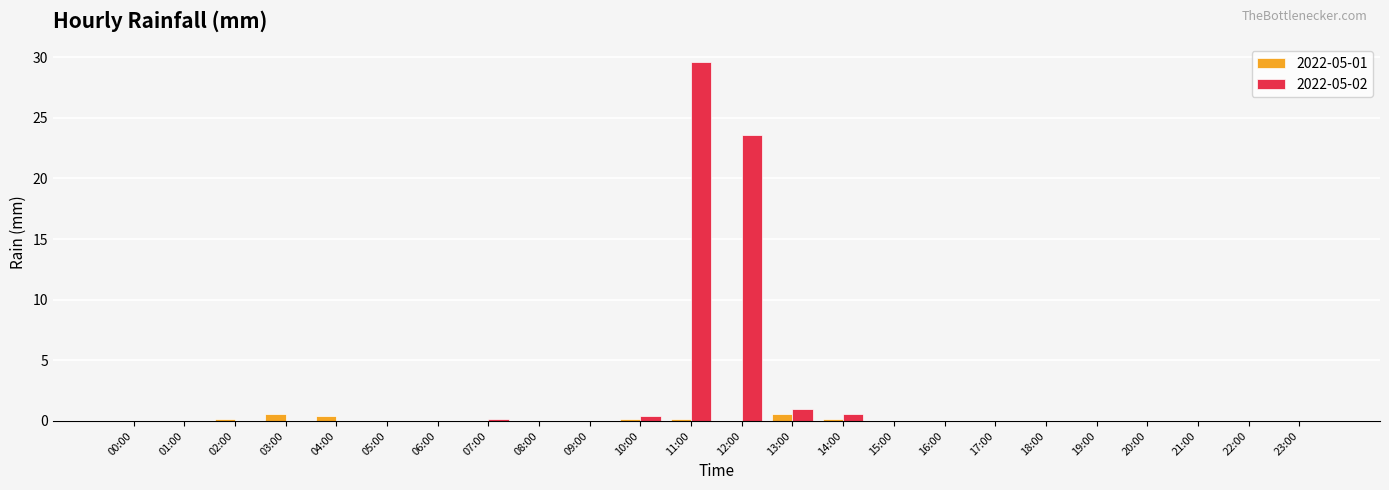

At which category is the sum across all series the highest?

11:00